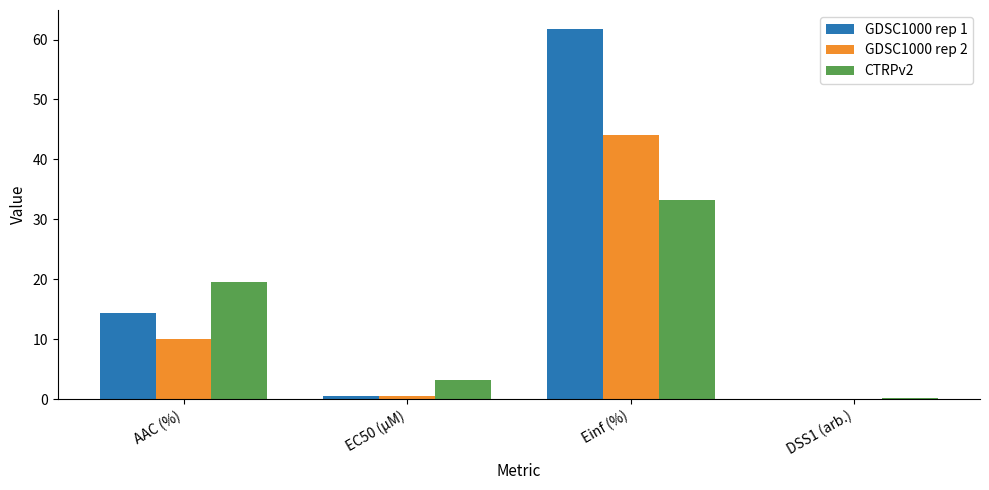

At which category is the sum across all series the highest?

Einf (%)